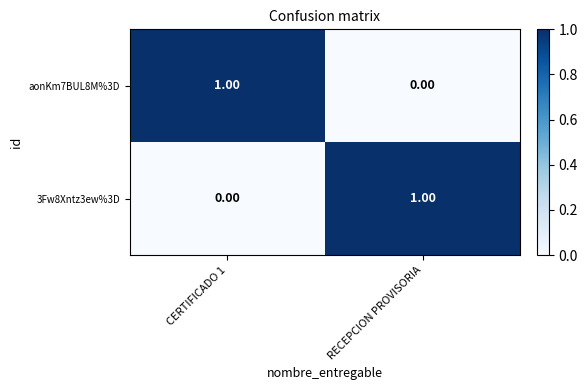

Is the value of 3Fw8Xntz3ew%3D at RECEPCION PROVISORIA greater than the value of aonKm7BUL8M%3D at RECEPCION PROVISORIA?

Yes